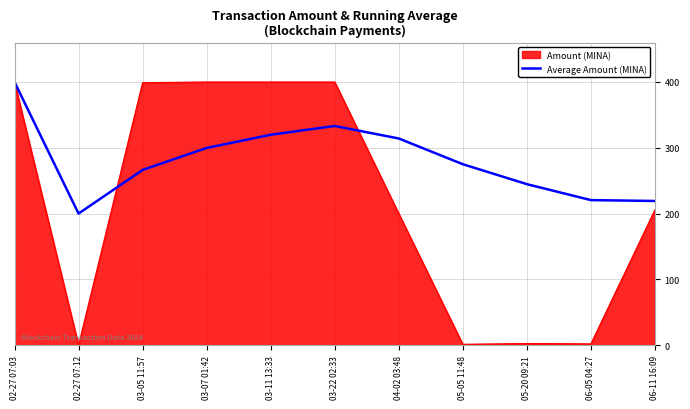

Is it true that Average Amount (MINA) equals 400.9 at 05-20 09:21?

False